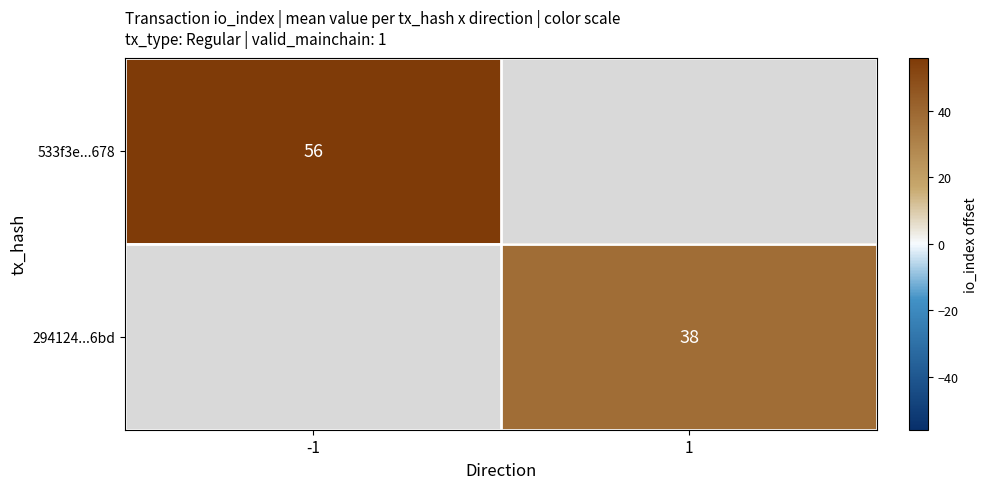

Which category has the highest value across all series?

-1